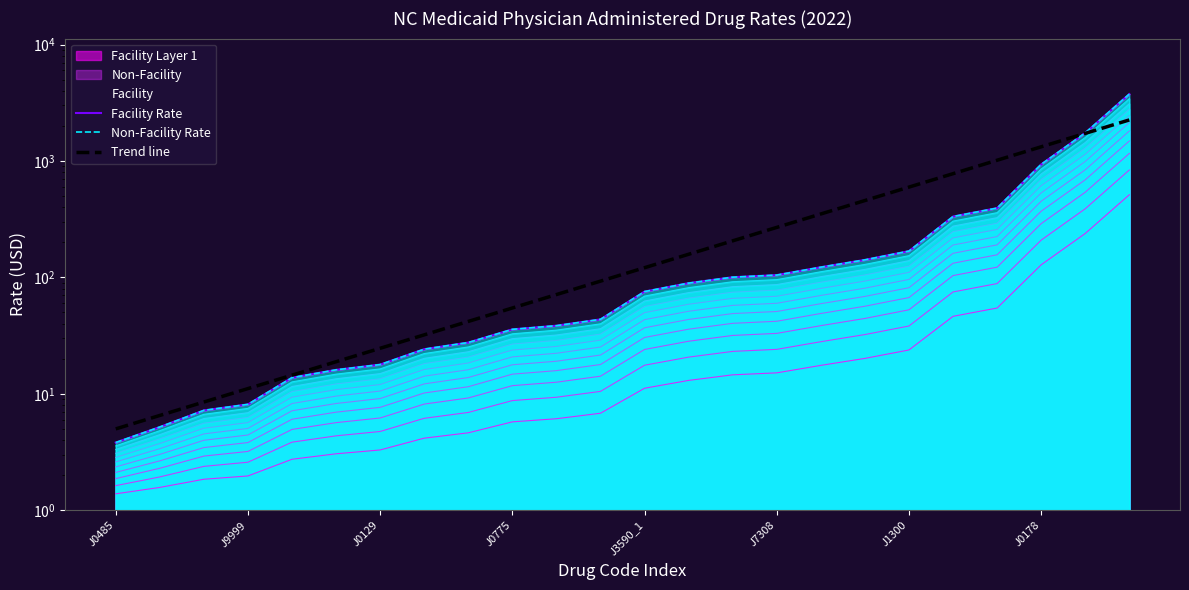

What value does the Facility Rate series have at J7308?

104.7